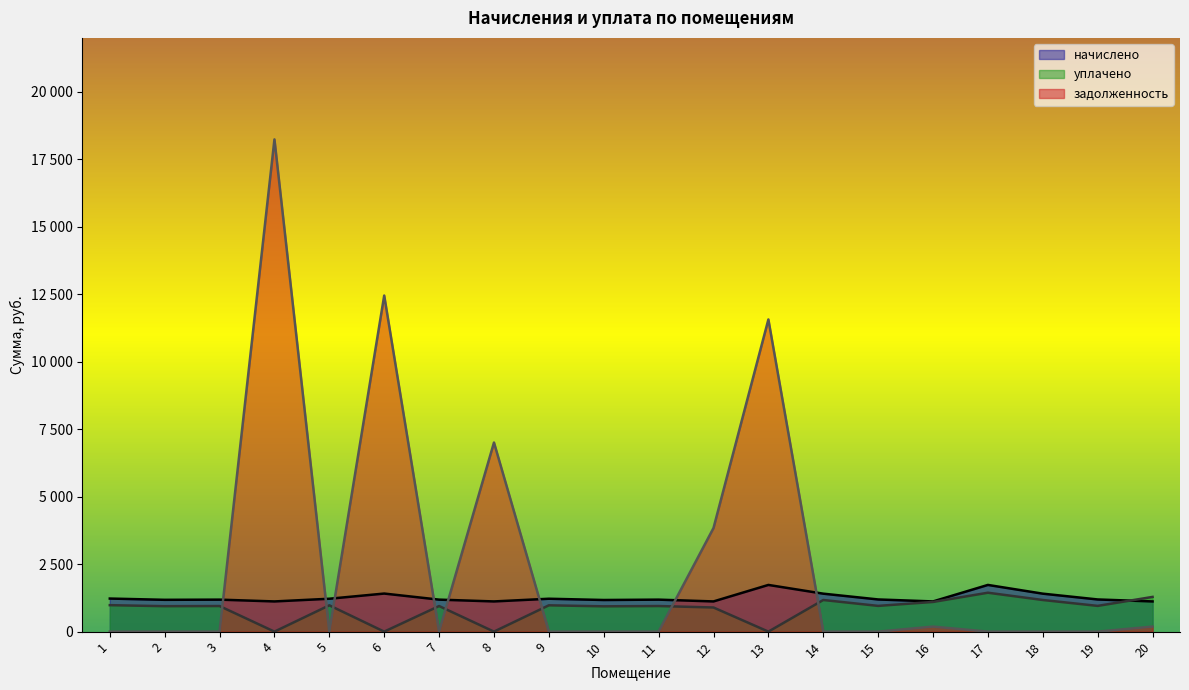

Does the chart display data point markers on the line(s)?

No